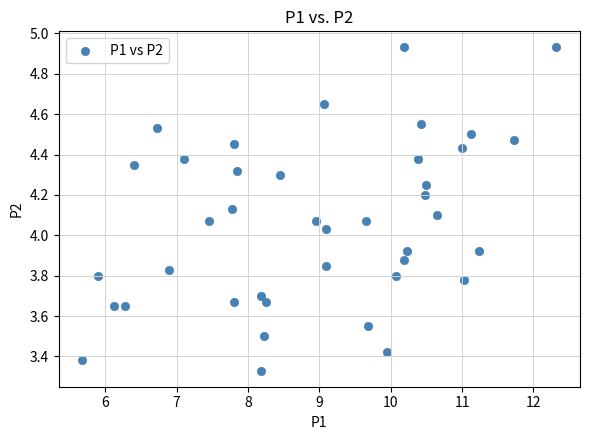

What is the range of X values (max minus min)?

6.6